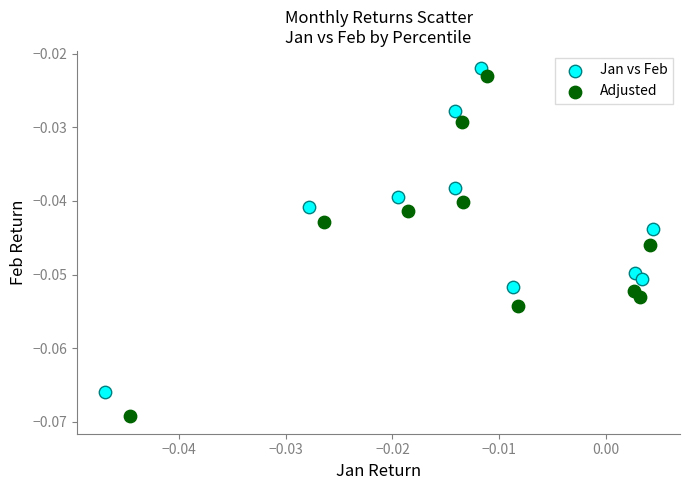

What are all the series names shown in the legend?

Jan vs Feb, Adjusted